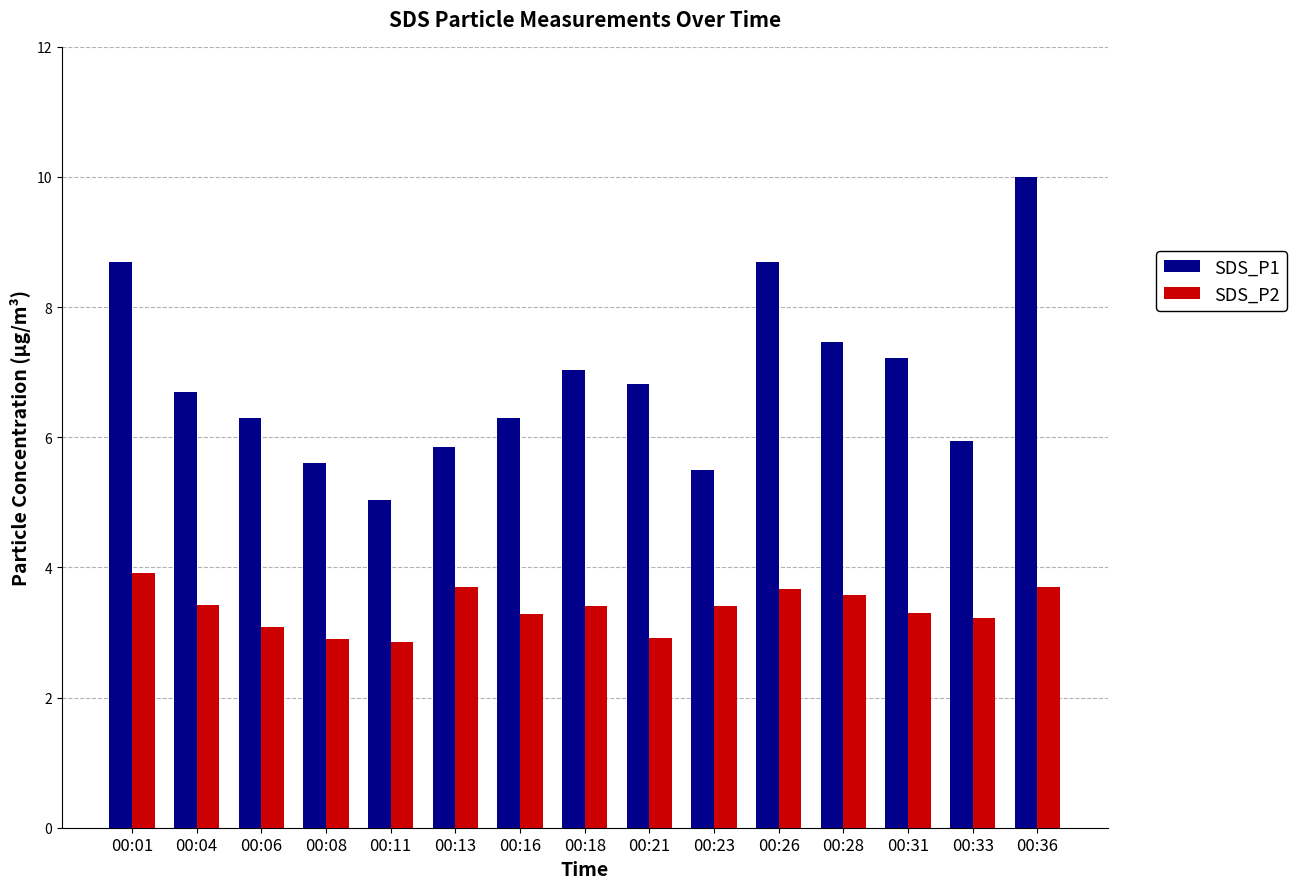

Rank the series by their average value, from lowest to highest.

SDS_P2, SDS_P1